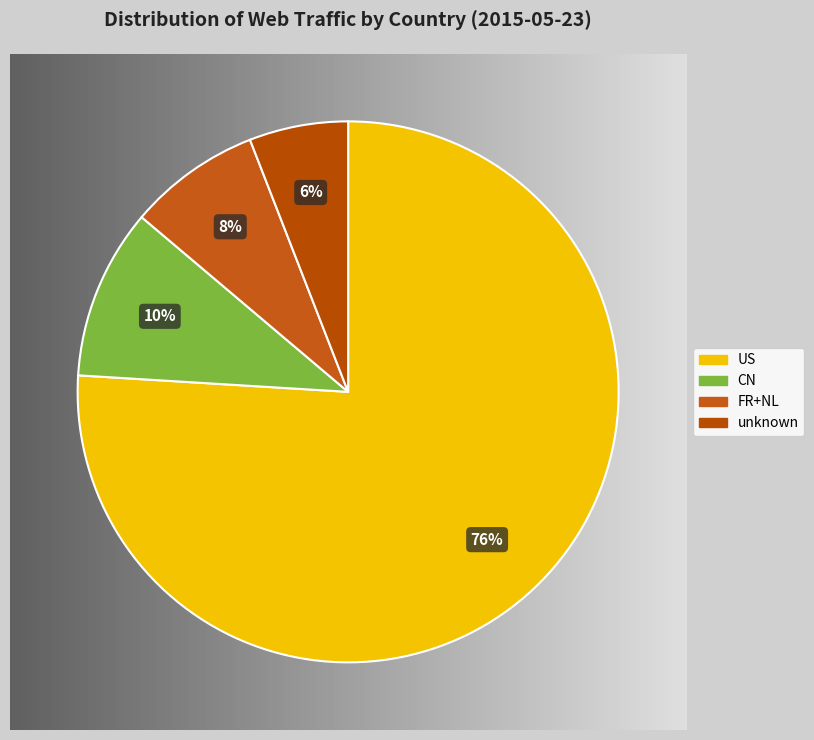

Which slice is the largest?

US